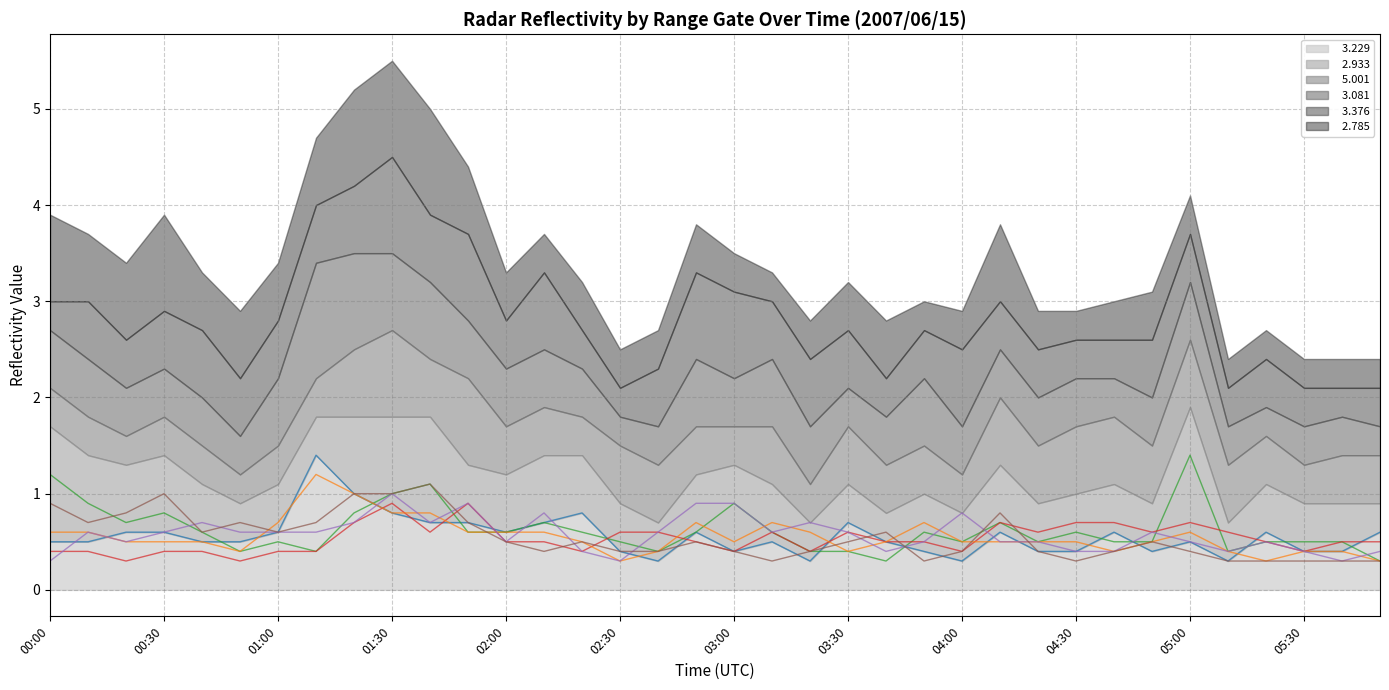

At 16, list the series in order from largest to smallest.

  5.001 (line),   3.376 (line),   2.933 (line),   3.081 (line),   2.785 (line),   3.229 (line)